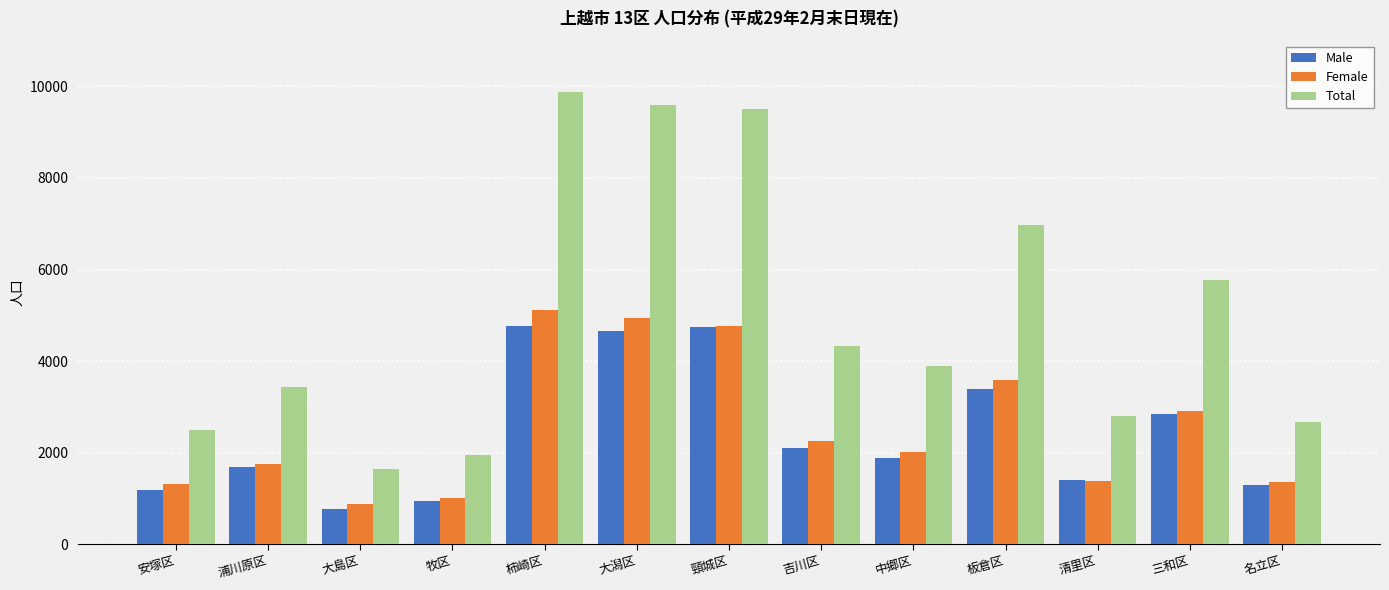

At which category does the chart reach its peak across all series?

柿崎区